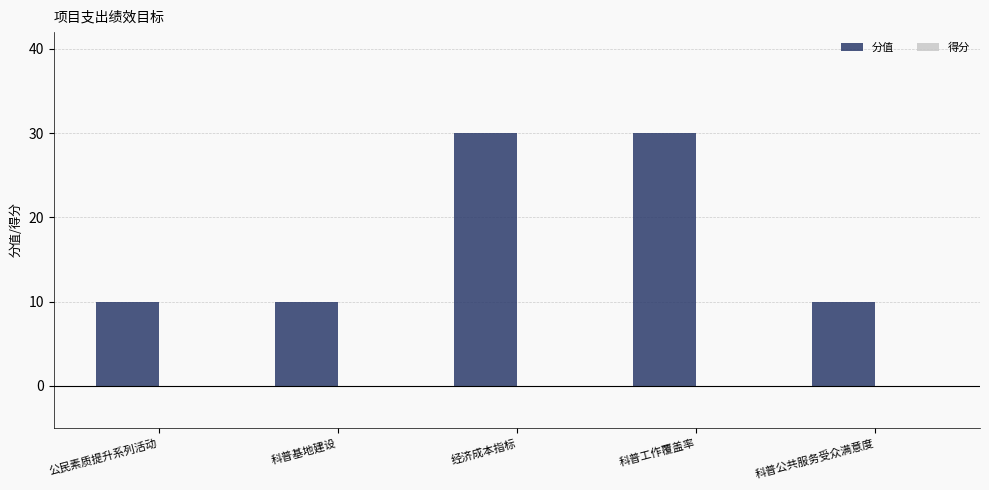

Is it true that the value at 公民素质提升系列活动 is 4?

False